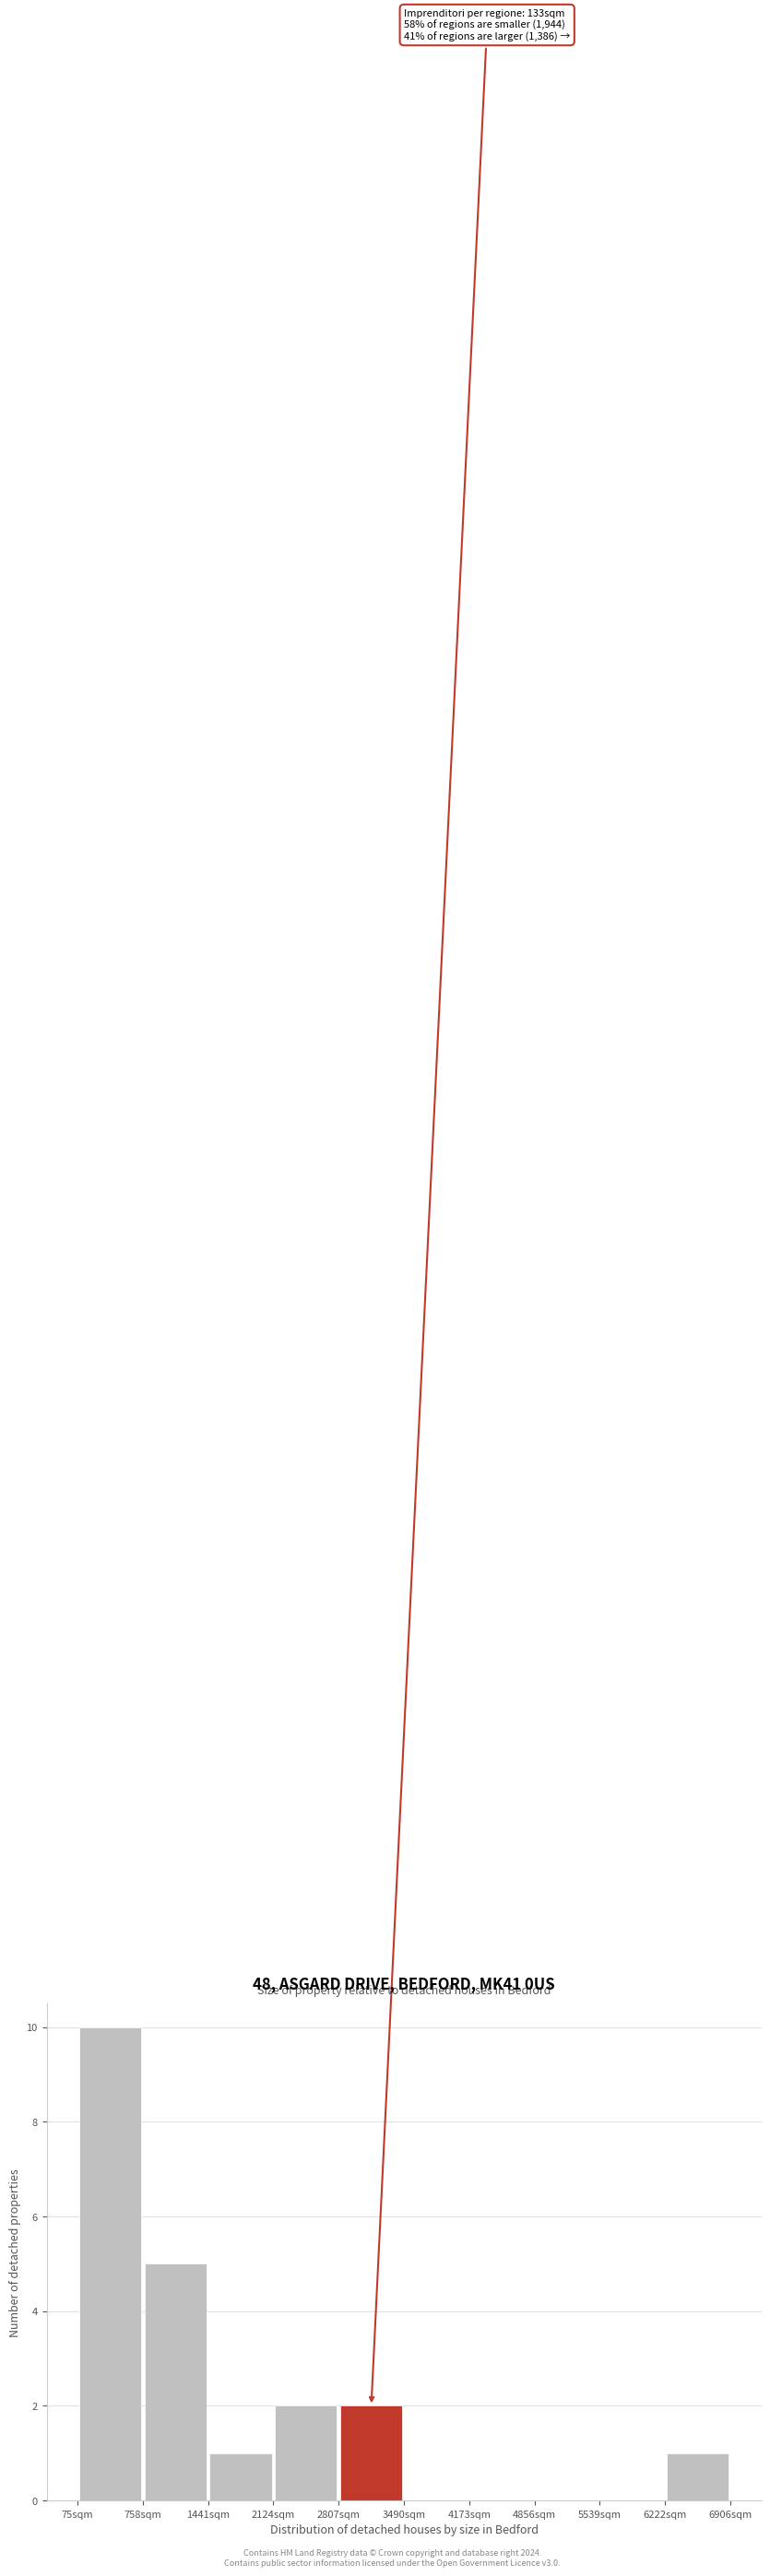

Over which range of the x-axis is the bar tallest?

100 to 800